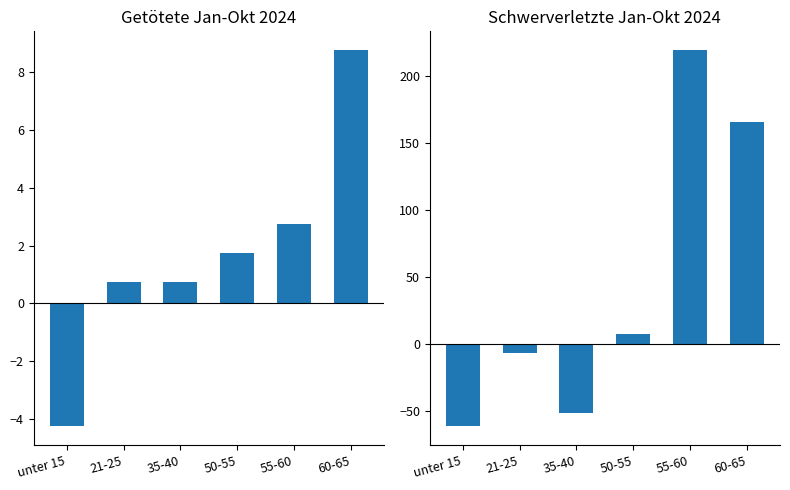

How many positive values does the Schwerverletzte Jan-Okt 2024 series have?

3